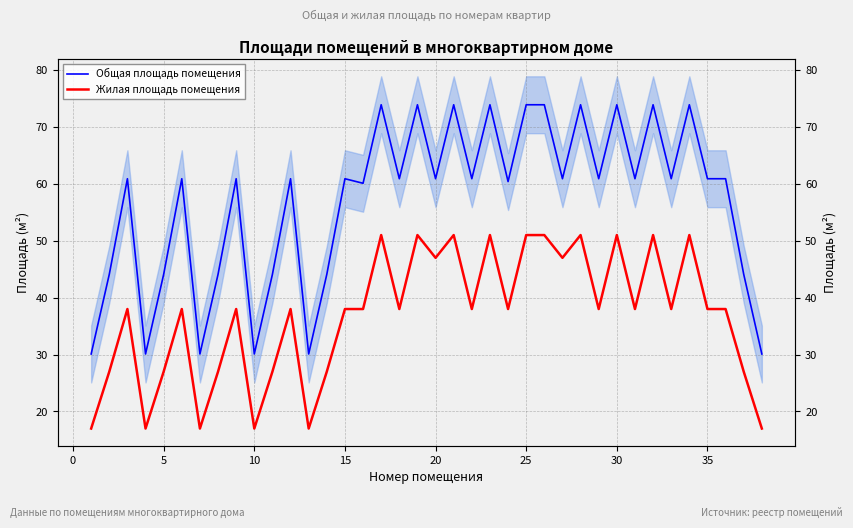

Which series has the largest total across all categories?

Общая площадь помещения